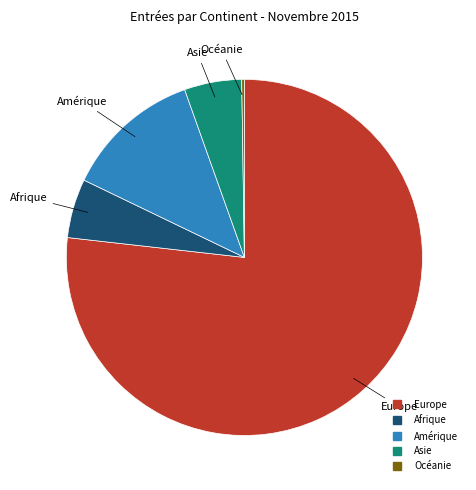

Between Europe and Asie, which is larger?

Europe